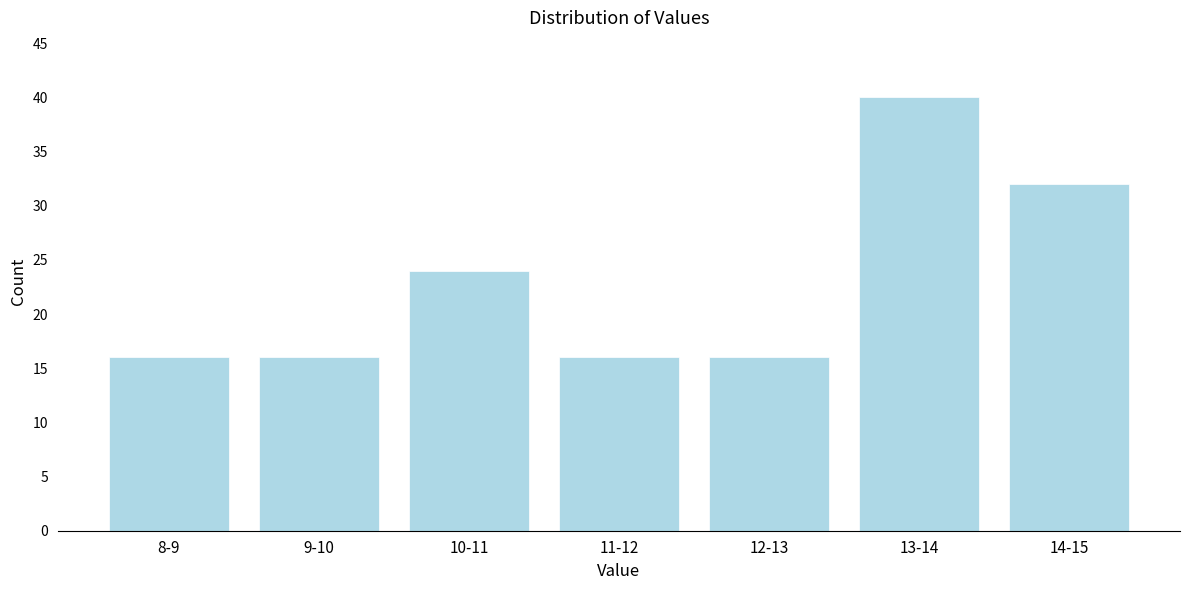

Reading left to right, list all the values displayed in this chart.

16	16	24	16	16	40	32